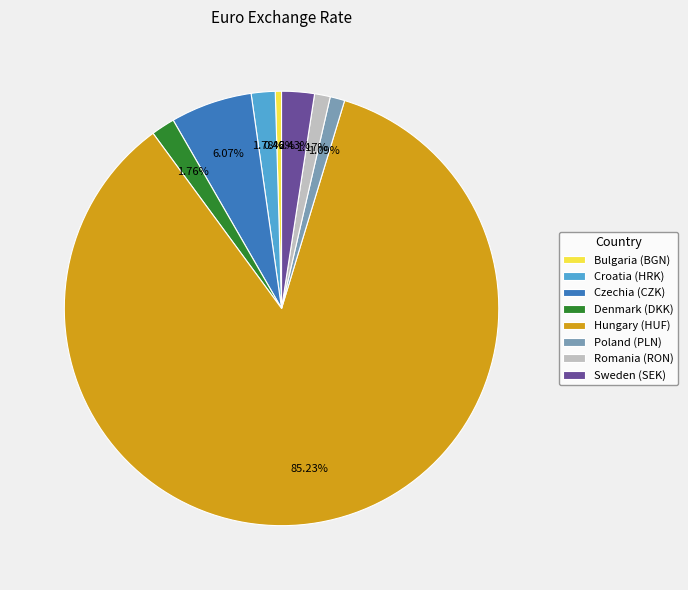

Which category has the smallest portion of the pie?

Bulgaria